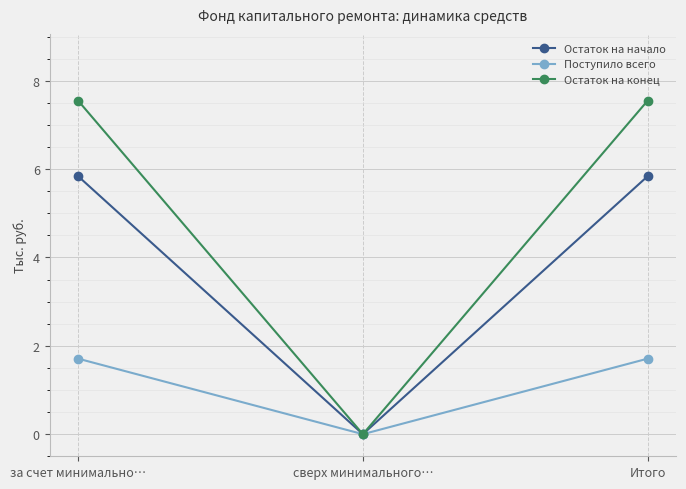

Which series has the largest total across all categories?

Остаток на конец